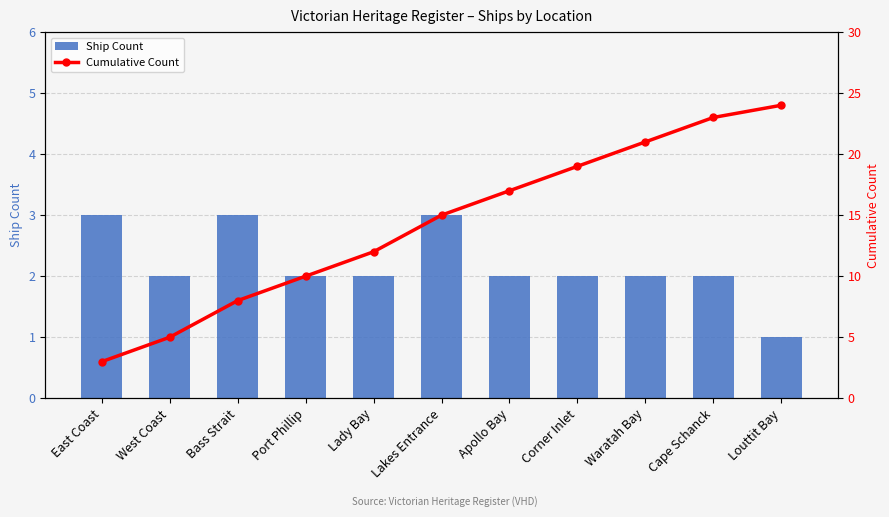

Reading left to right, extract all data points from this chart.

Ship Count: 3	2	3	2	2	3	2	2	2	2	1
Cumulative Count: 3	5	8	10	12	15	17	19	21	23	24